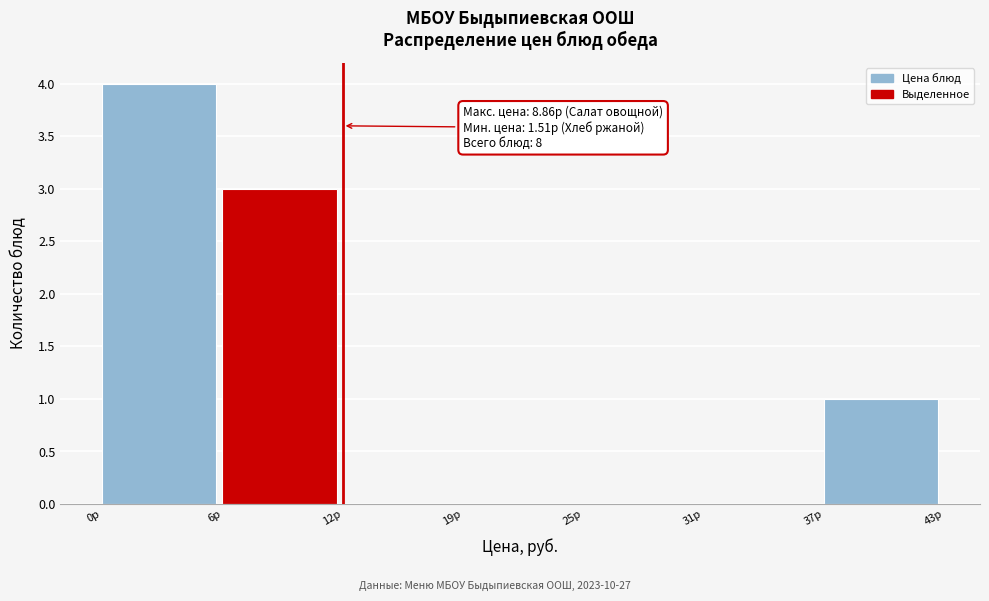

Which range on the x-axis has the tallest bar?

0 to 6